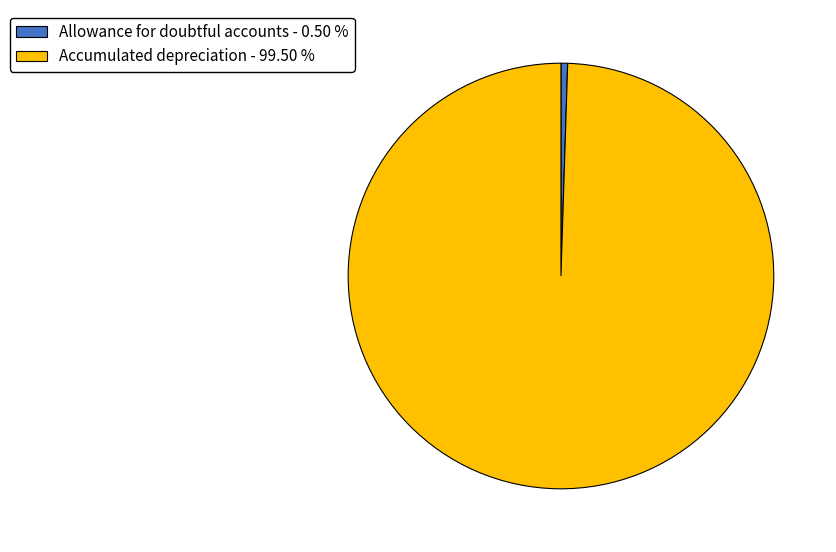

Which category has the biggest portion of the pie?

Accumulated depreciation